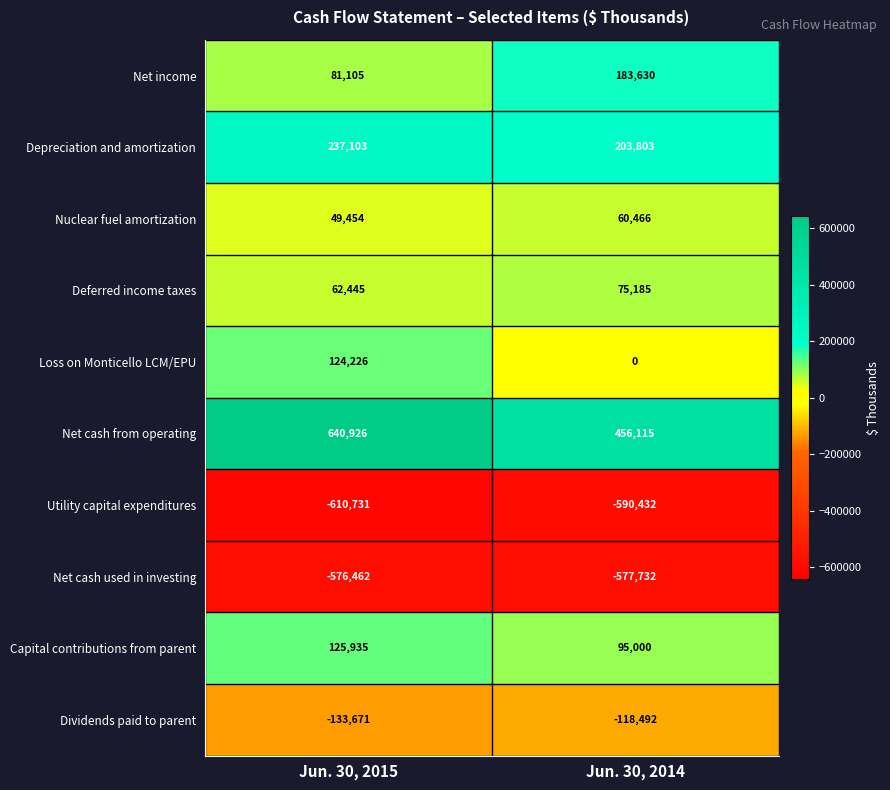

Which label corresponds to the largest value in the chart?

Jun. 30, 2015